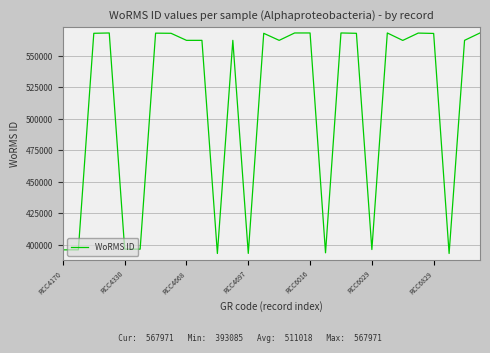

What is the maximum value shown in the chart?

567971